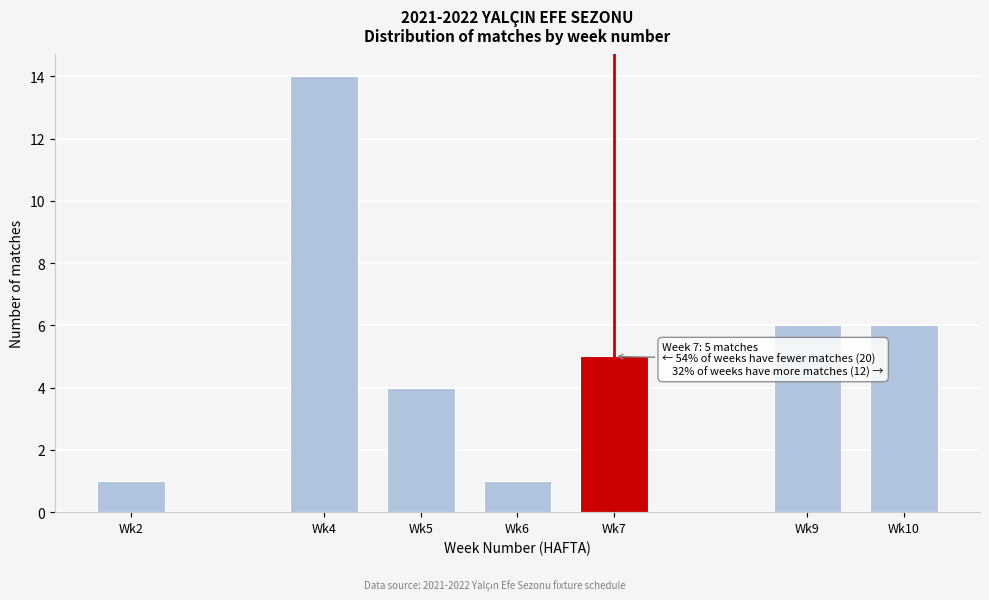

Reading left to right, extract all data points from this chart.

Wk2=1	Wk4=14	Wk5=4	Wk6=1	Wk7=5	Wk9=6	Wk10=6